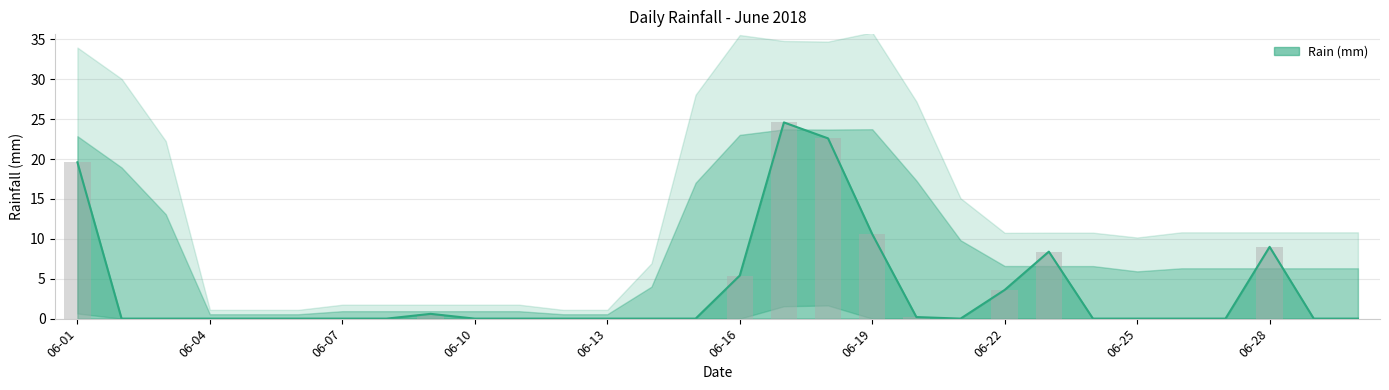

Are the bars horizontal?

No